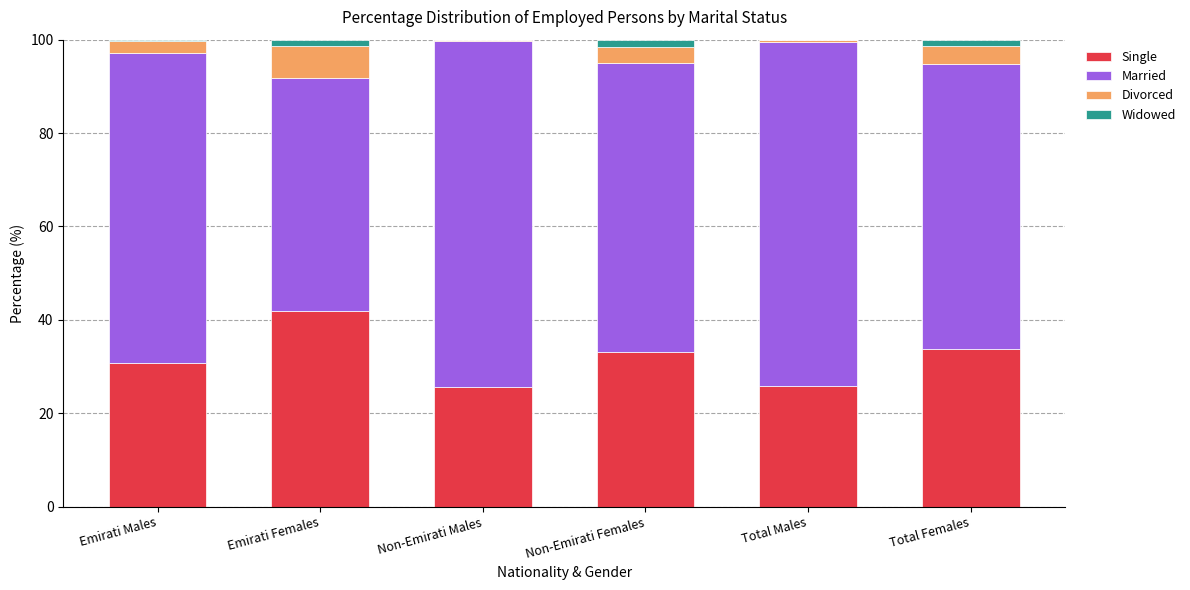

The Single series shows 74.7 at Emirati Females. True or false?

False